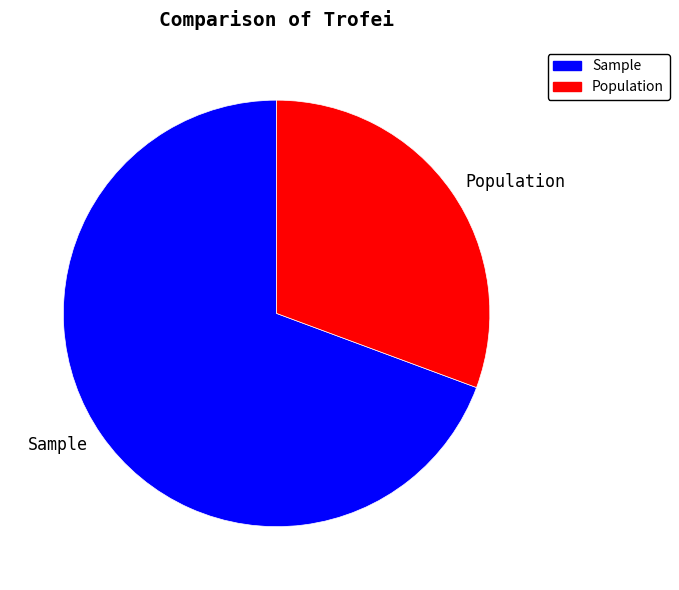

Which category has the smallest portion of the pie?

Population